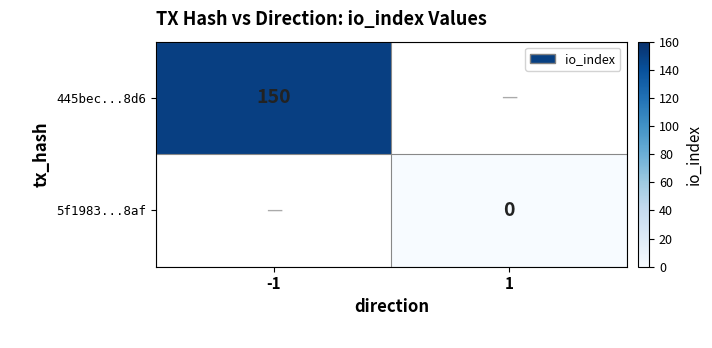

Count the number of categories in the chart.

2